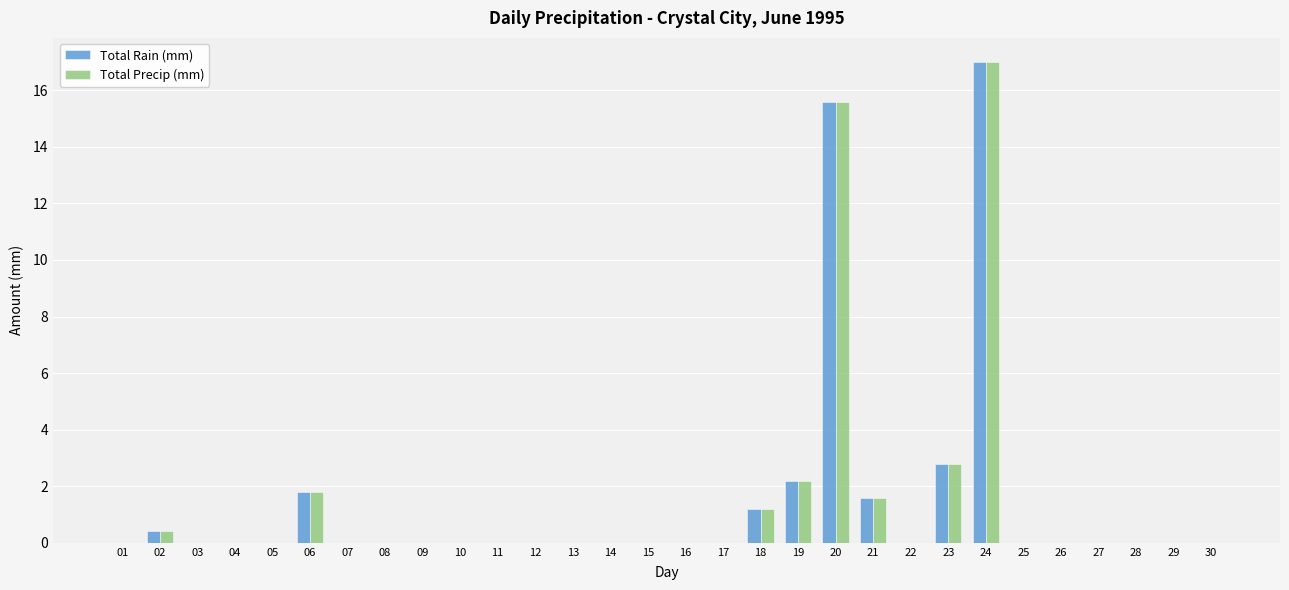

Which category has the highest value in the Total Rain (mm) series?

24